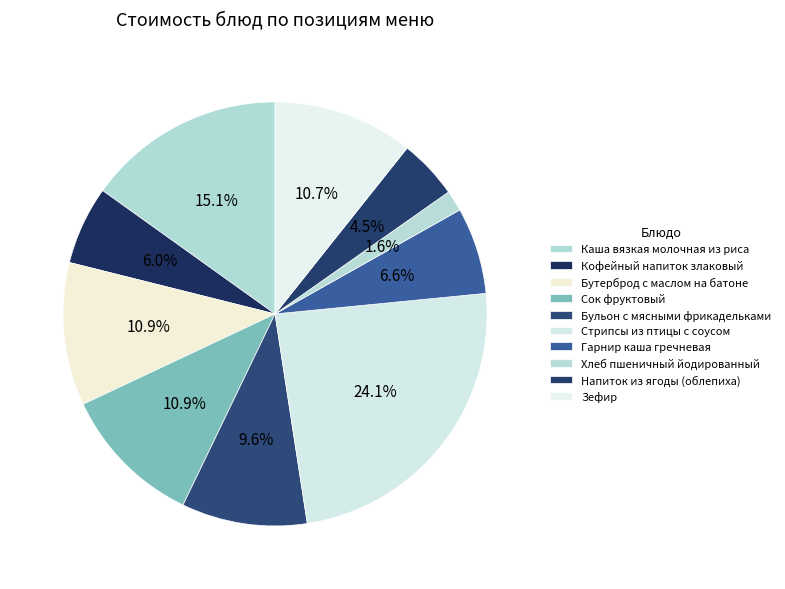

To the nearest percent, what is the difference between the largest and smallest slice percentages?

23%